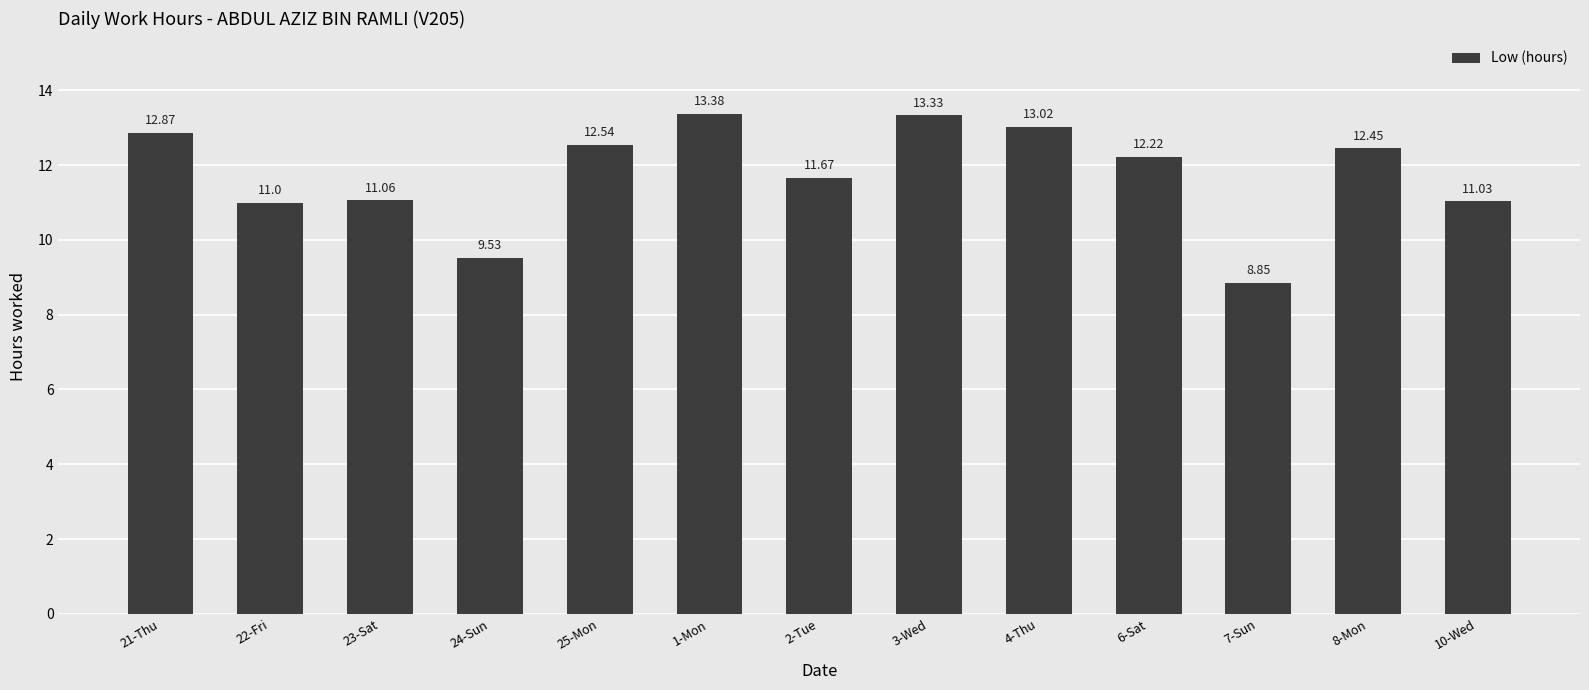

Rank the categories by value from lowest to highest.

7-Sun, 24-Sun, 22-Fri, 10-Wed, 23-Sat, 2-Tue, 6-Sat, 8-Mon, 25-Mon, 21-Thu, 4-Thu, 3-Wed, 1-Mon